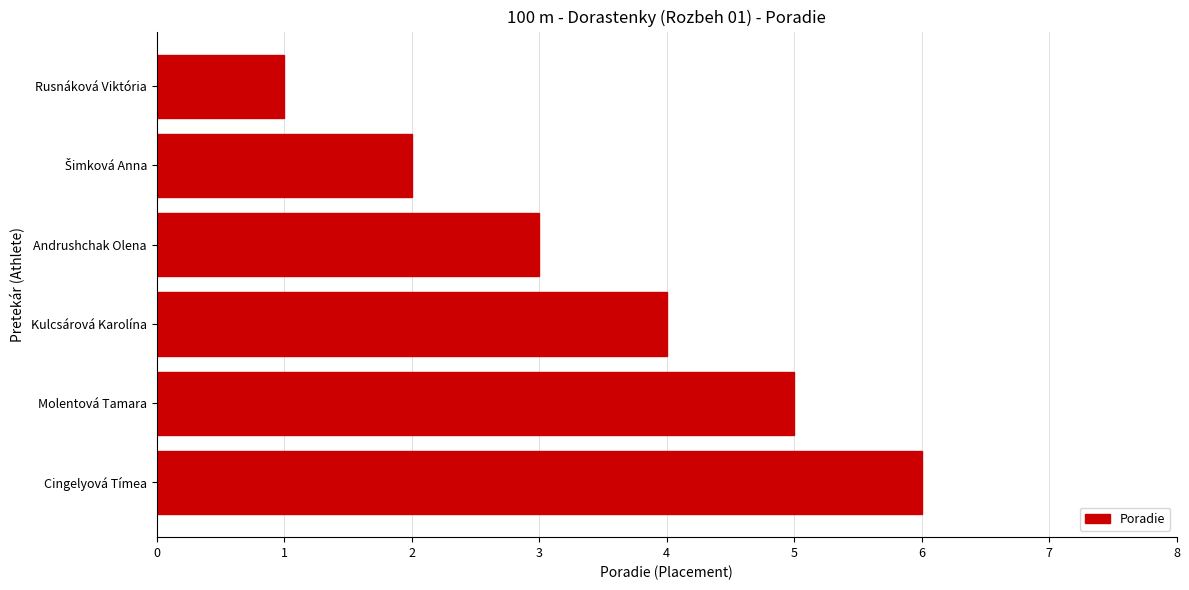

Approximately how many times larger is the value at Cingelyová Tímea compared to Kulcsárová Karolína?

1.5